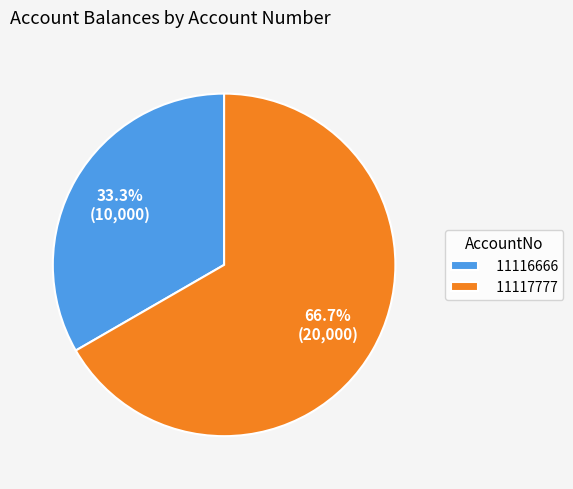

Approximately how many times larger is the value at 11116666 compared to 11117777?

0.5